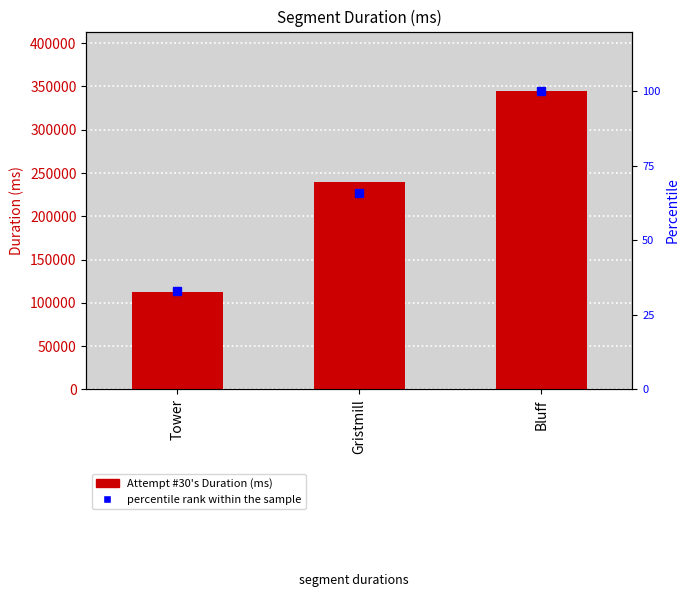

Is it true that the value at Gristmill is 239315?

True